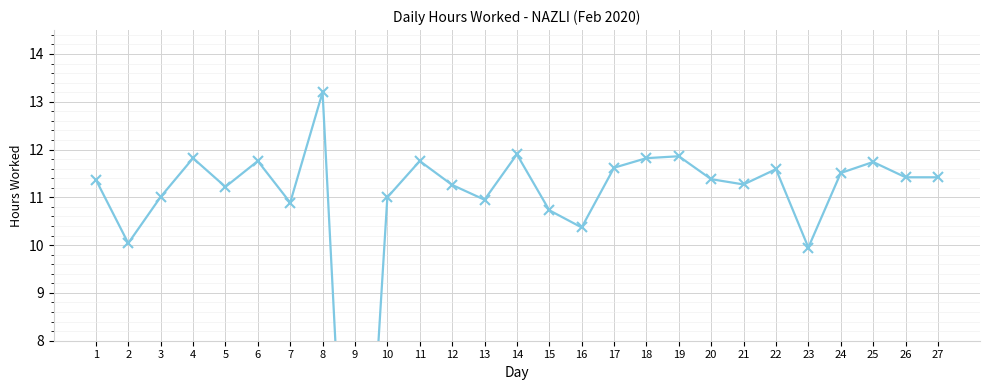

What is the approximate value at 18?

11.8